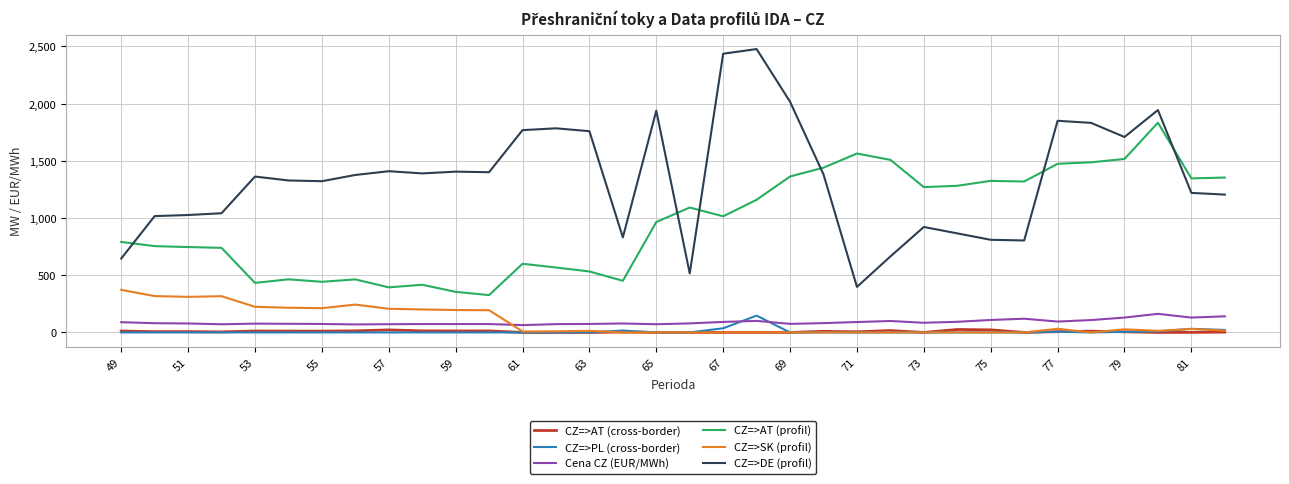

Which series has the largest total across all categories?

CZ=>DE (profil)